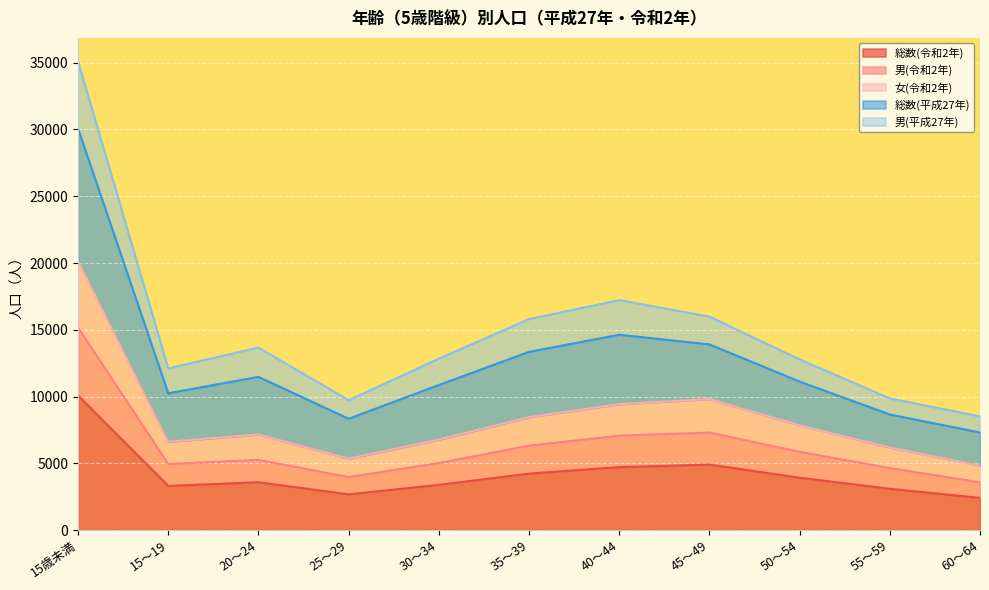

What is the lowest value of the 総数(令和2年) series?

2415